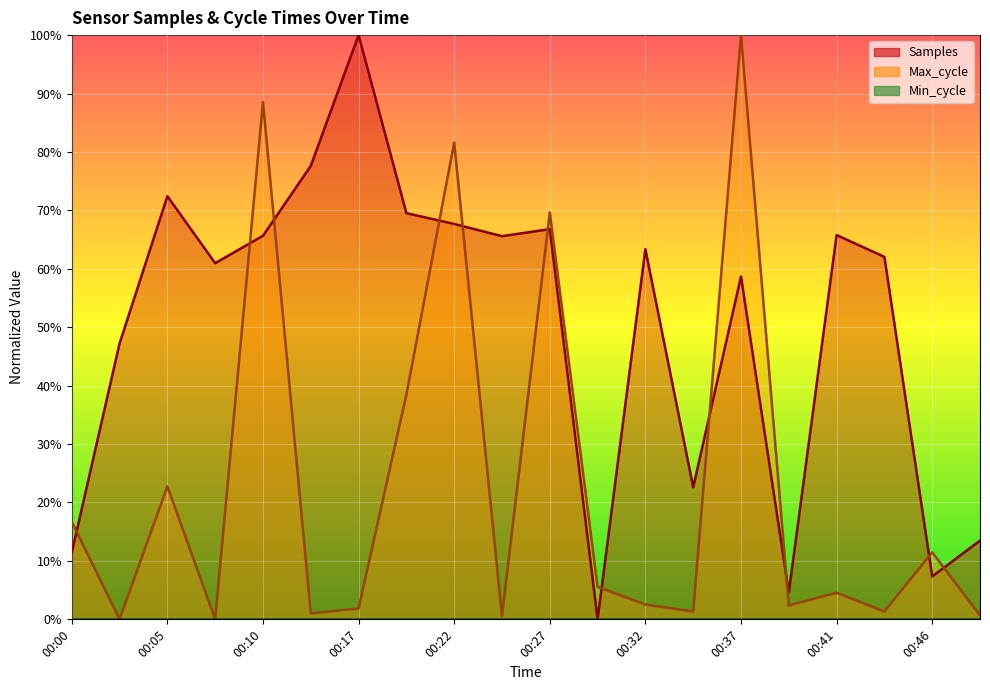

Rank the series at 00:49 from lowest to highest value.

Max_cycle, Samples